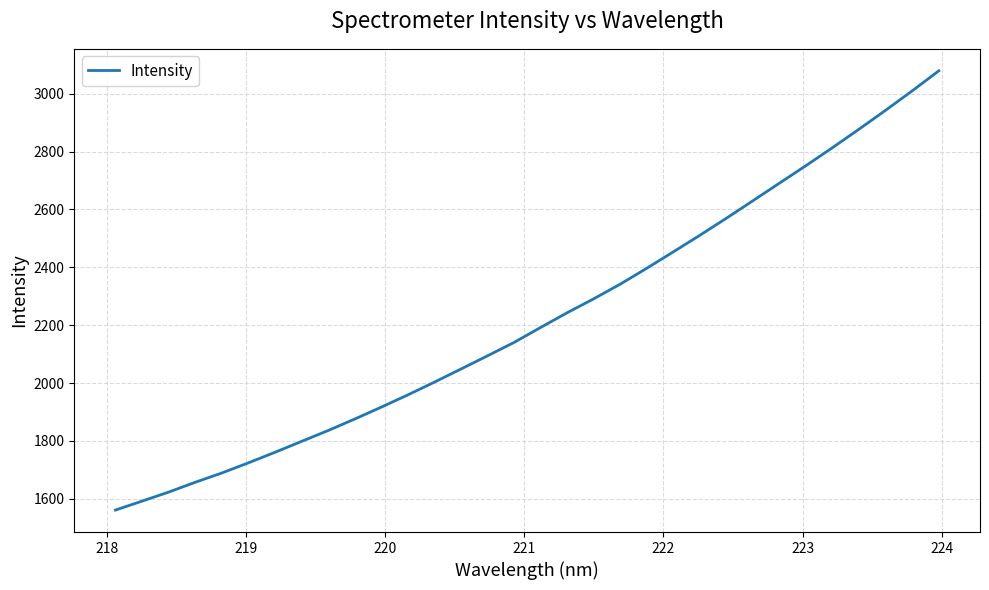

What is the minimum value shown in the chart?

1561.0